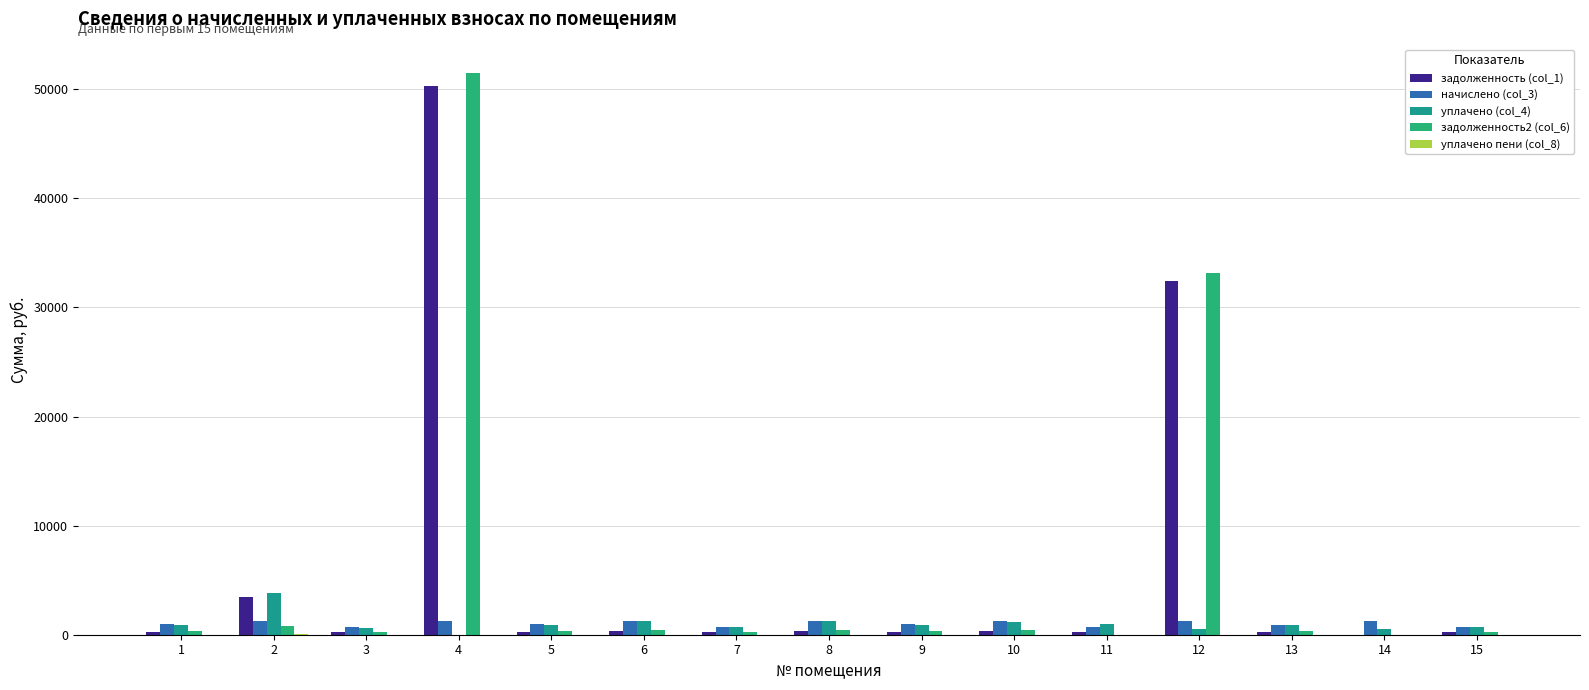

What is the highest value of the задолженность (col_1) series?

50281.5